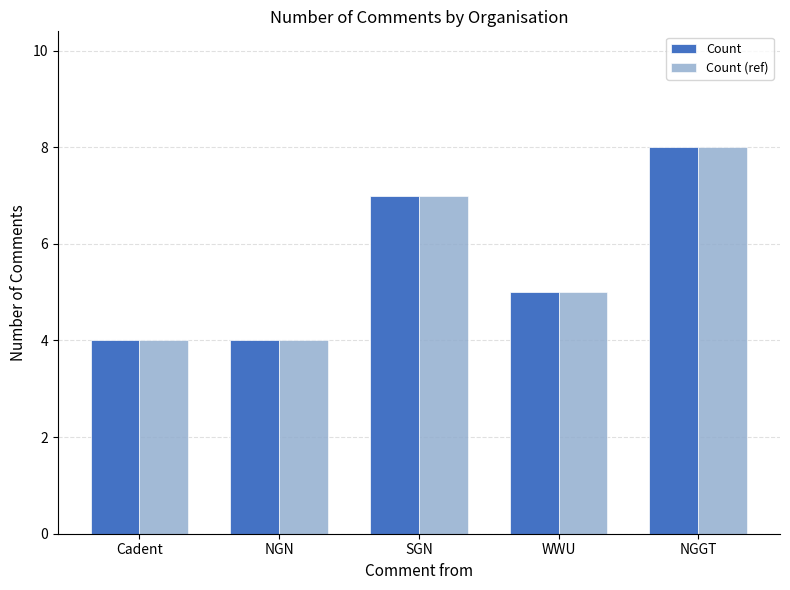

Does the chart contain any negative values?

No